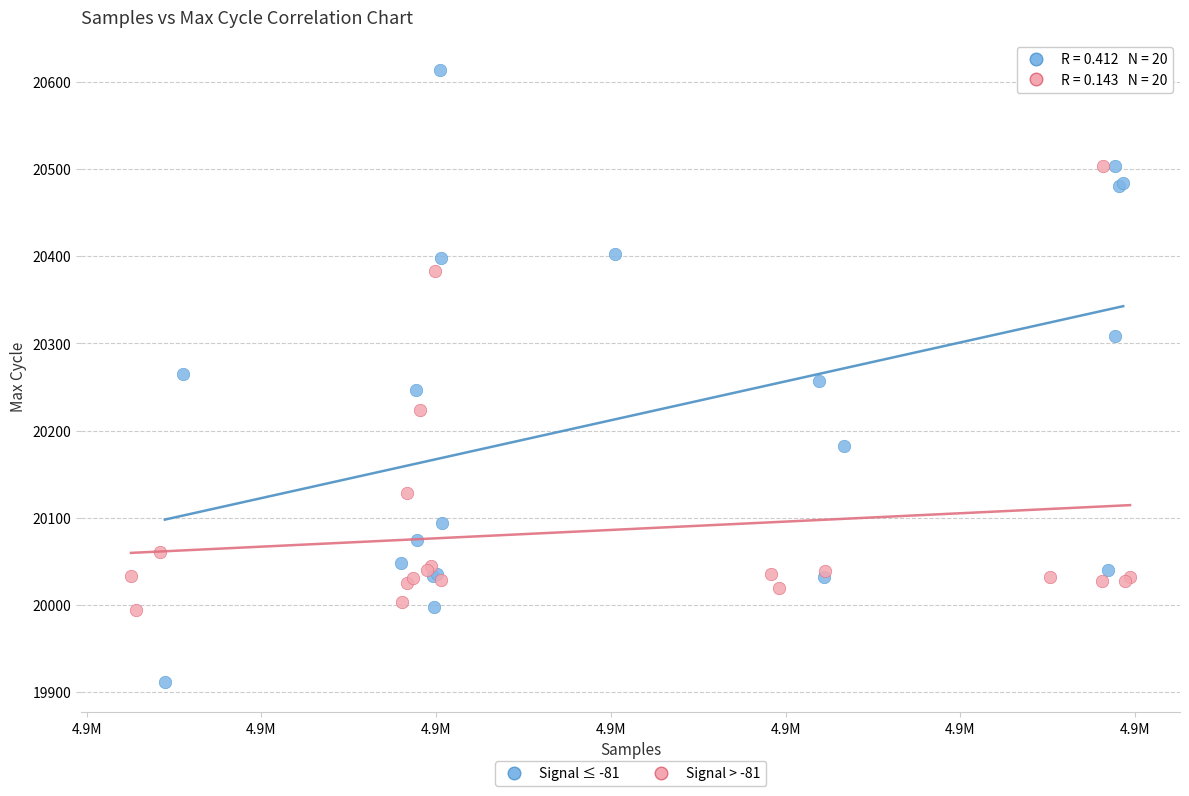

Which series reaches the maximum Y coordinate?

Signal ≤ -81